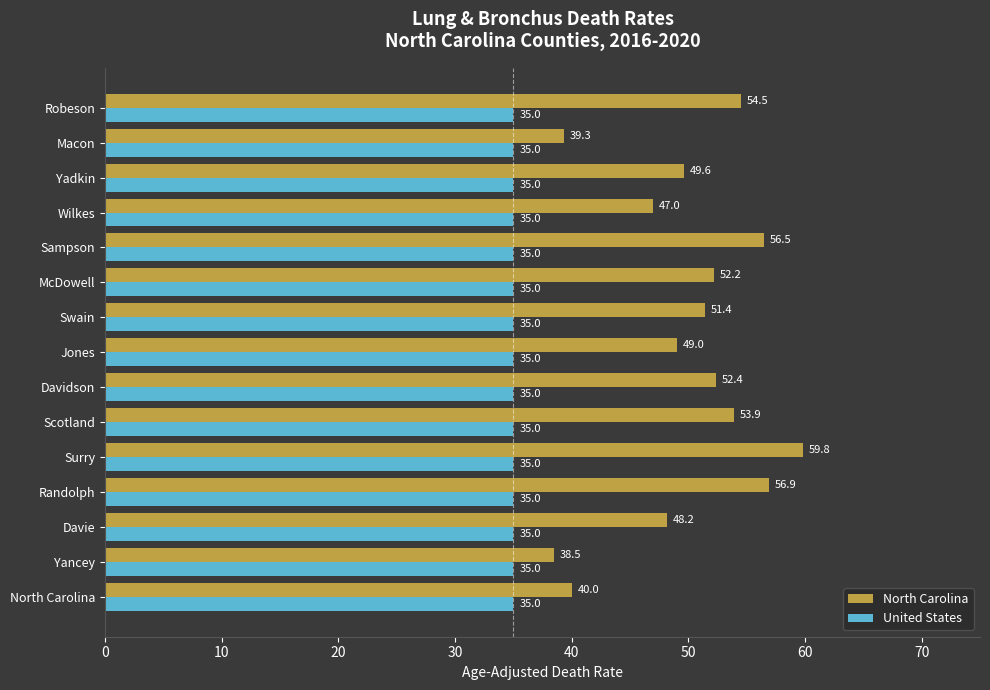

What is the spread (max minus min) of values at McDowell?

17.2